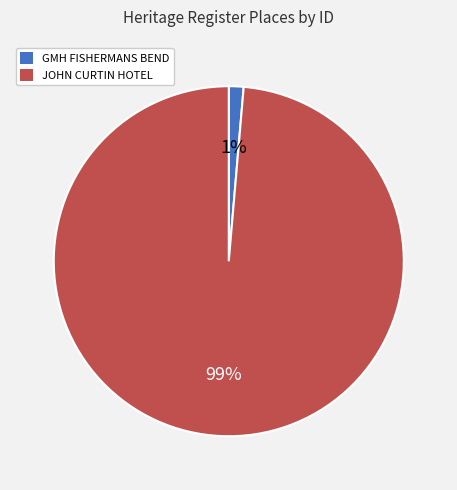

What is the largest slice in the pie chart?

JOHN CURTIN HOTEL